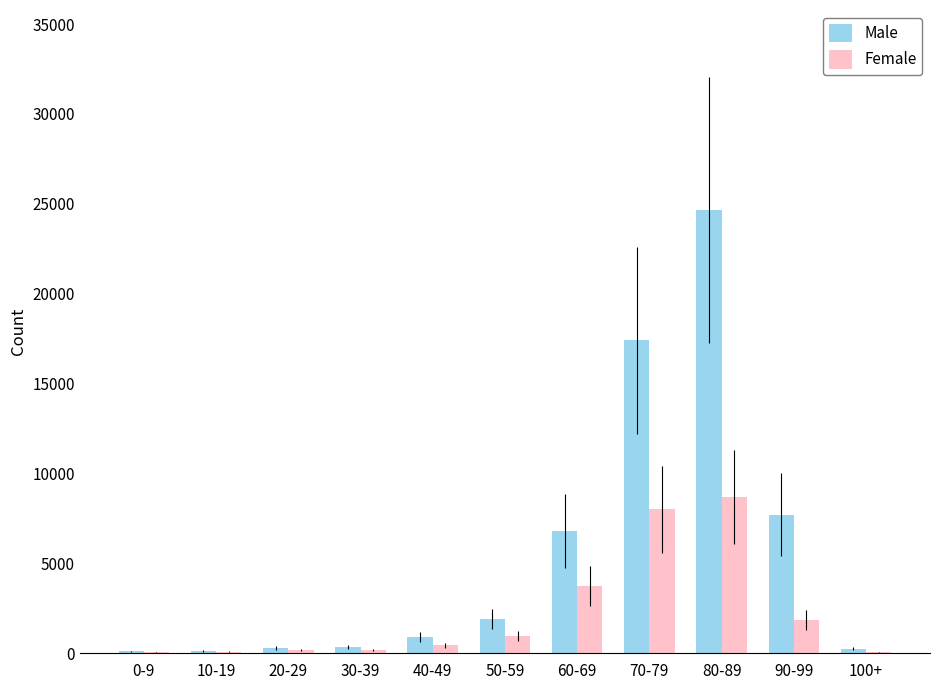

Which category has the highest value across all series?

80-89